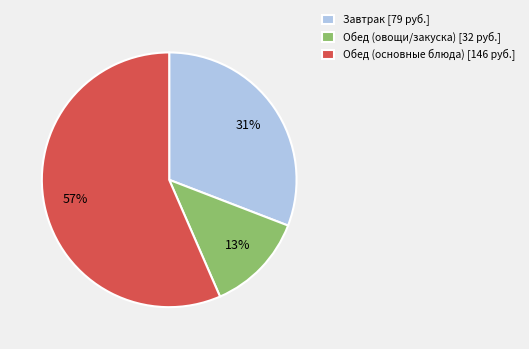

How many segments does this pie chart have?

3